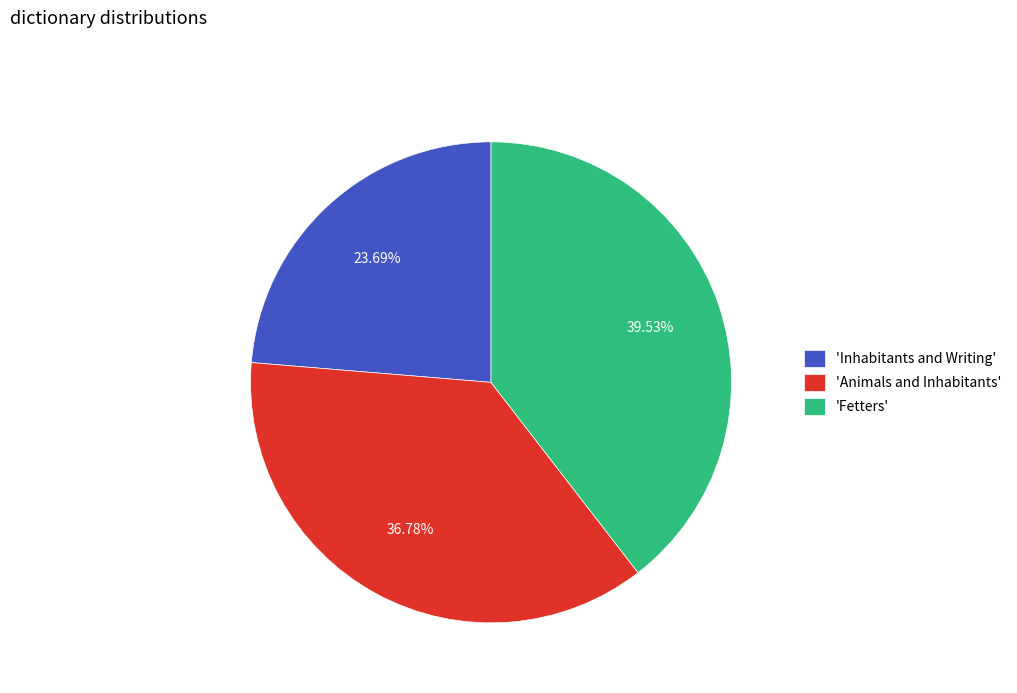

Which slice is the smallest?

'Inhabitants and Writing'